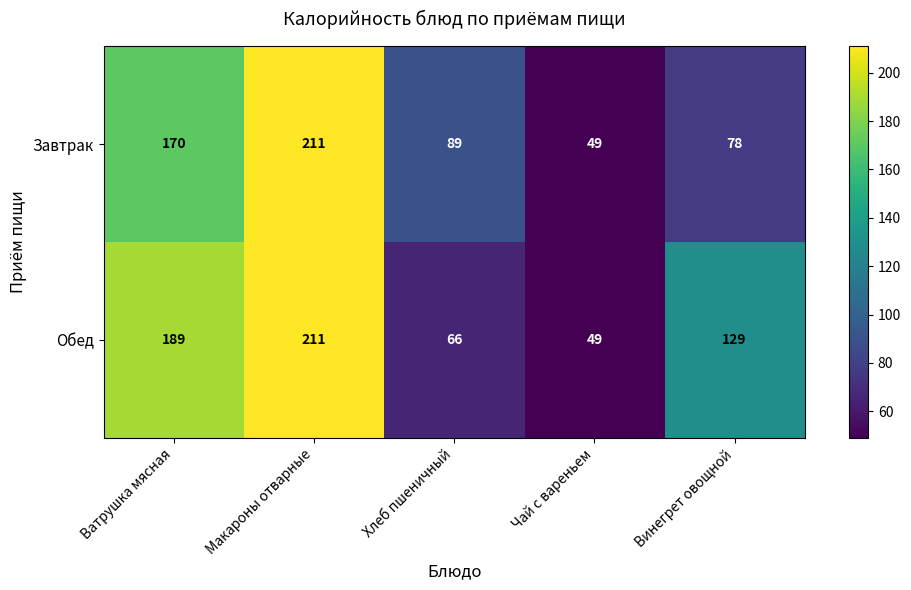

The value of Обед at Макароны отварные is 211. True or false?

True